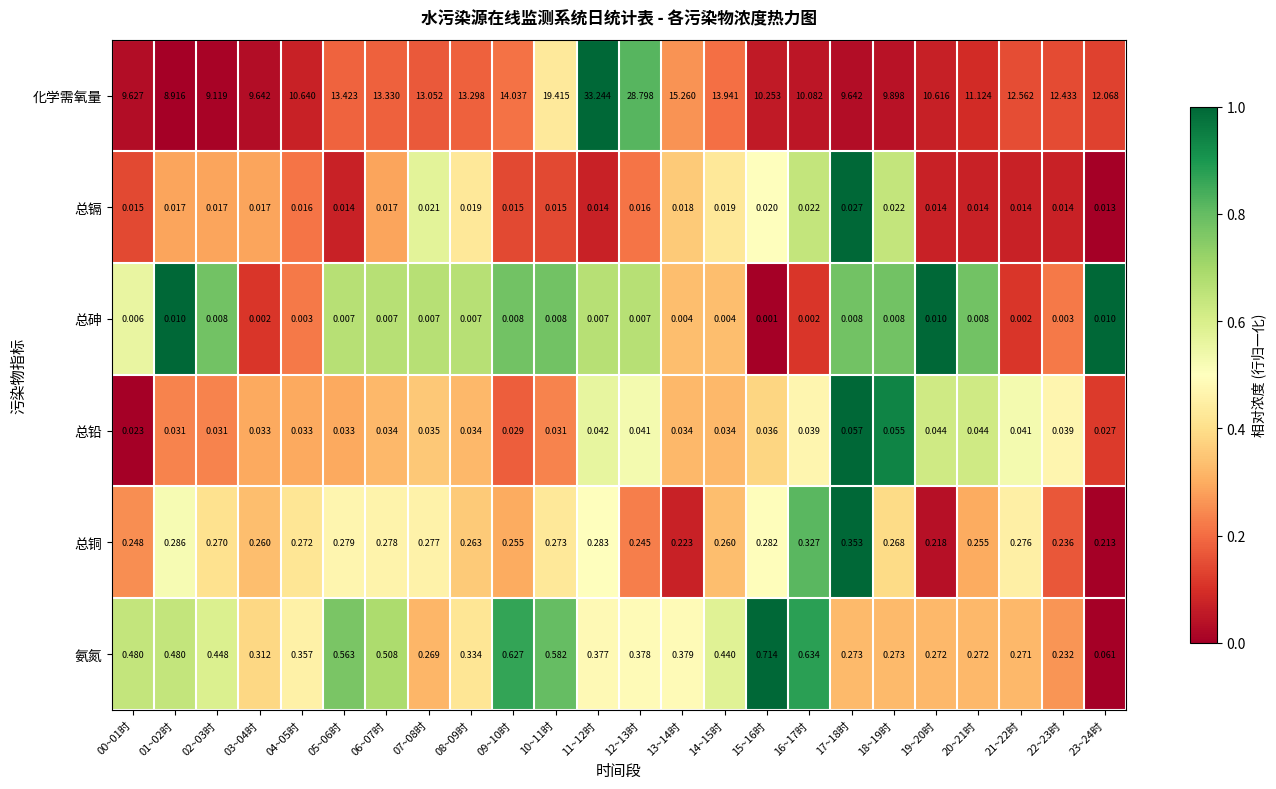

Which series has the largest total across all categories?

化学需氧量